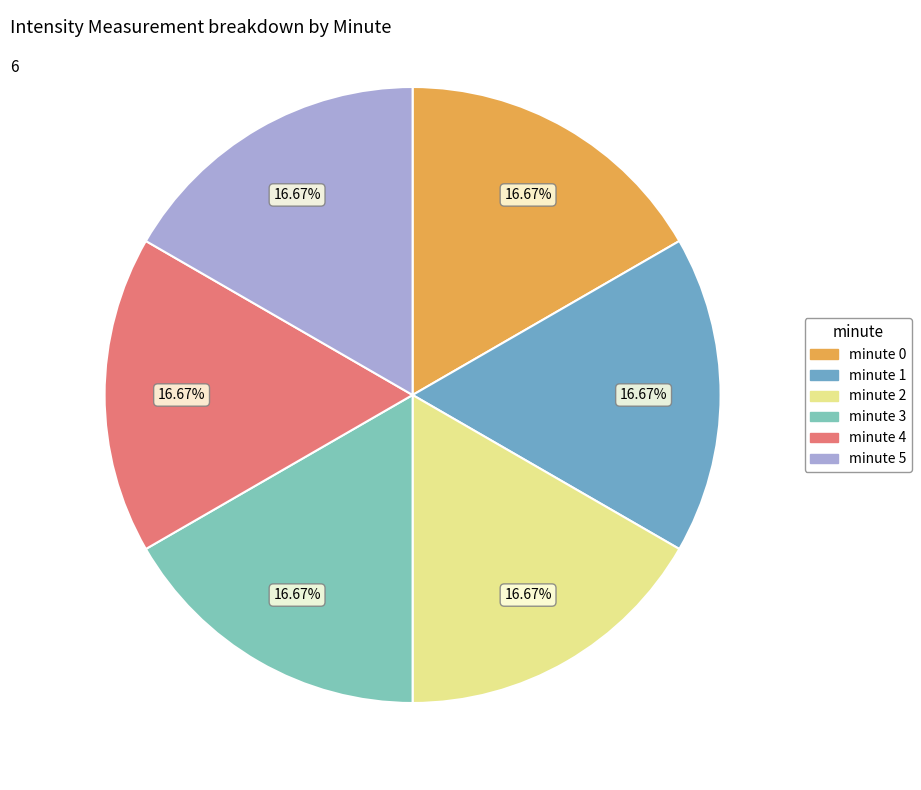

Approximately how many times larger is the value at minute 0 compared to minute 4?

1.0